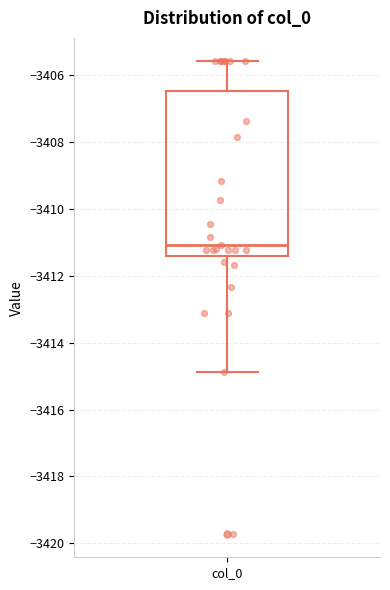

Read this box plot against the y-axis: the position of the median line, the range covered by the box, and the ends of both whiskers. The values are not printed on the chart, so give them approximately, as read against the axis.

median -3411.0, box -3411.4 to -3406.4, whiskers -3414.8 to -3405.6